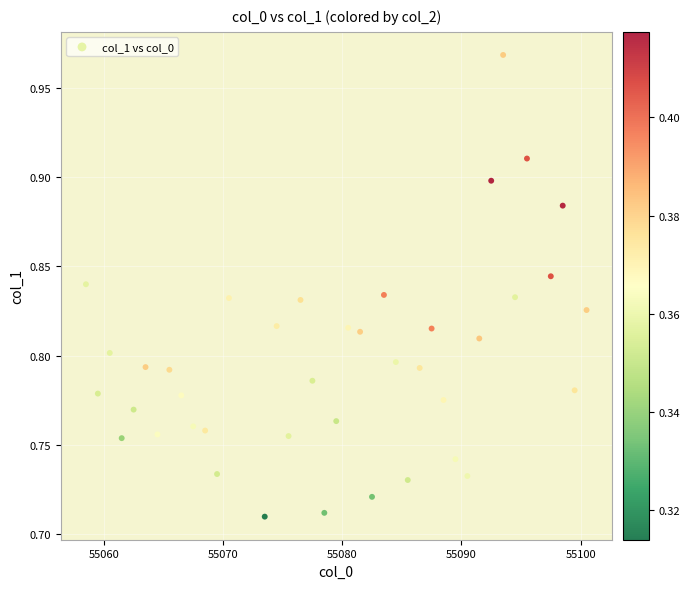

What is the range of Y values (max minus min)?

0.3